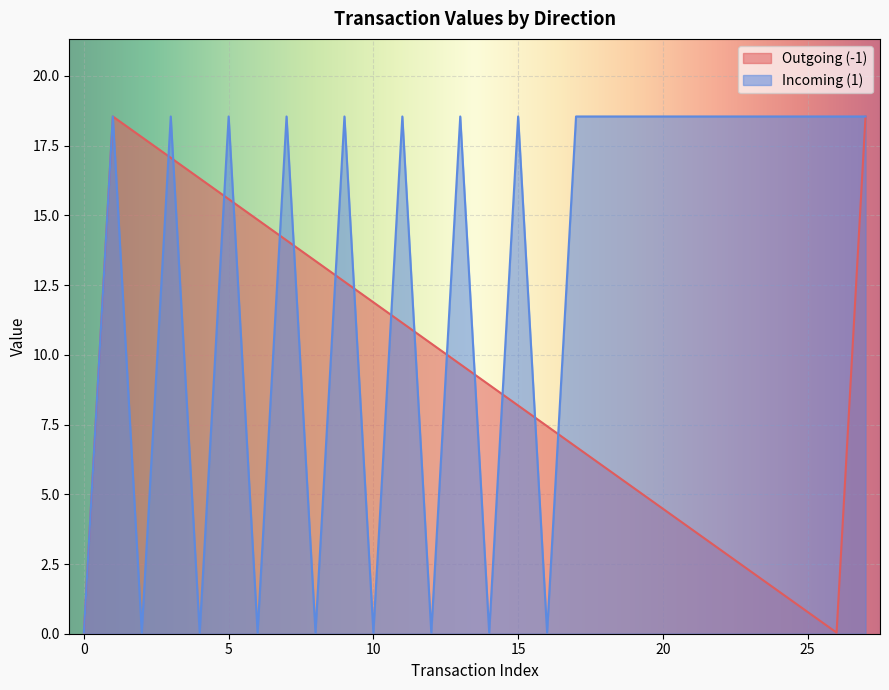

List the series in order of their overall mean, highest first.

Outgoing (-1), Incoming (1)